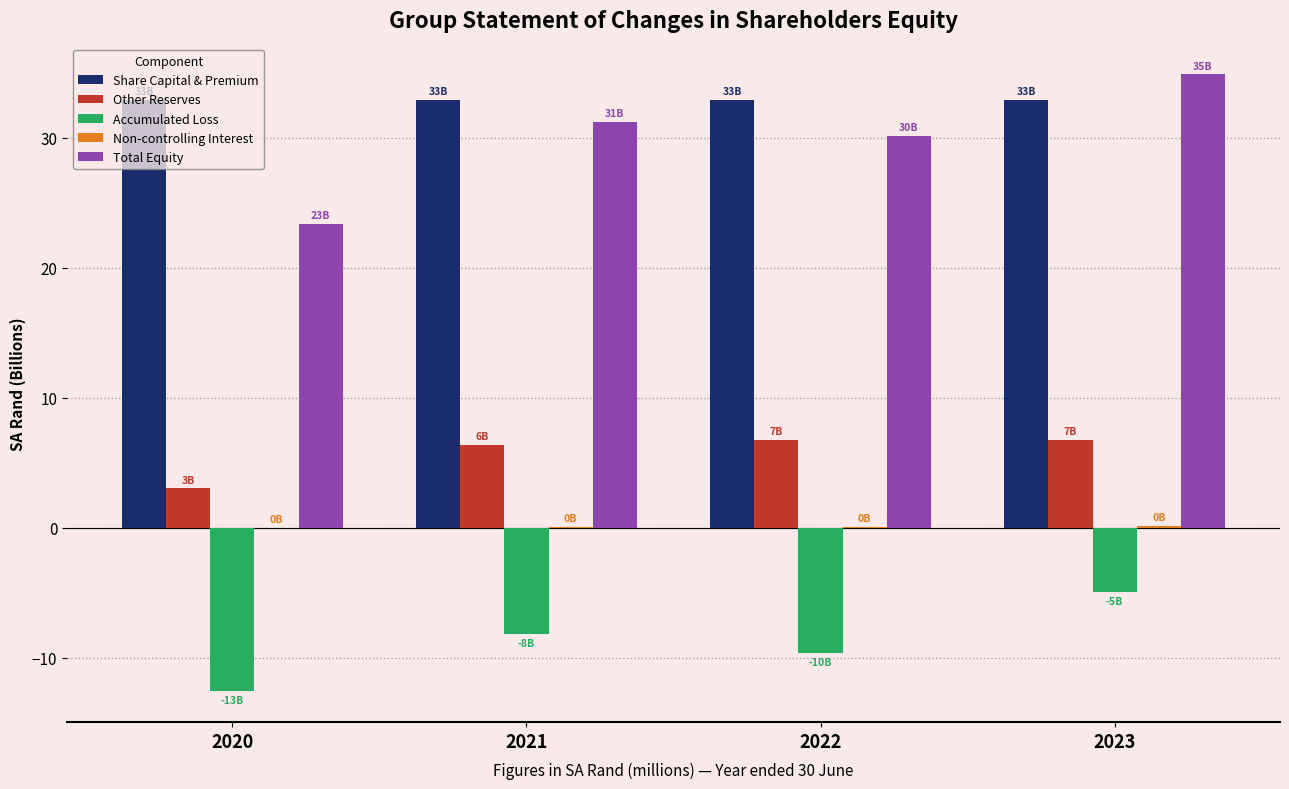

At which label does Other Reserves first exceed 6?

2021